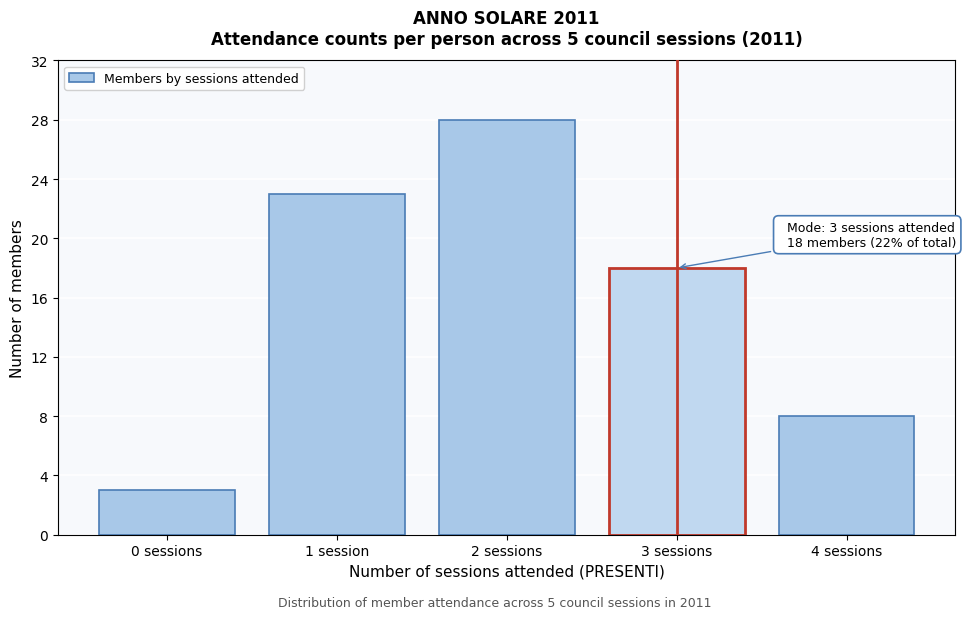

Reading right to left, transcribe all the data shown in this chart.

8	18	28	23	3